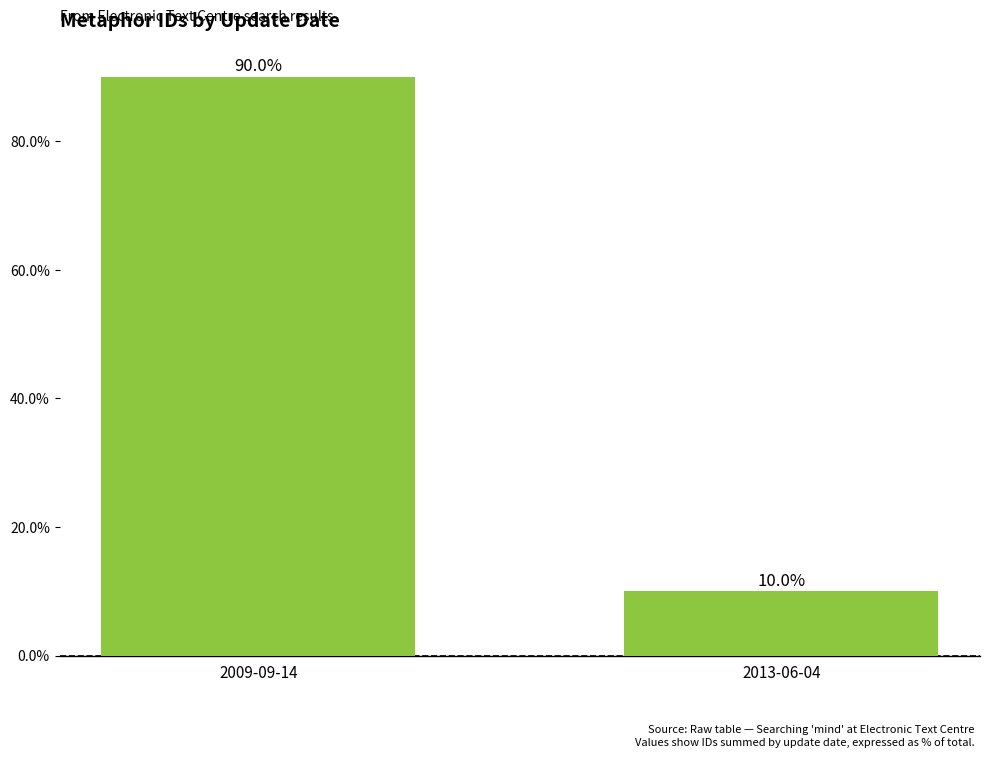

Reading right to left, what are all the values shown in this chart?

10.0	90.0